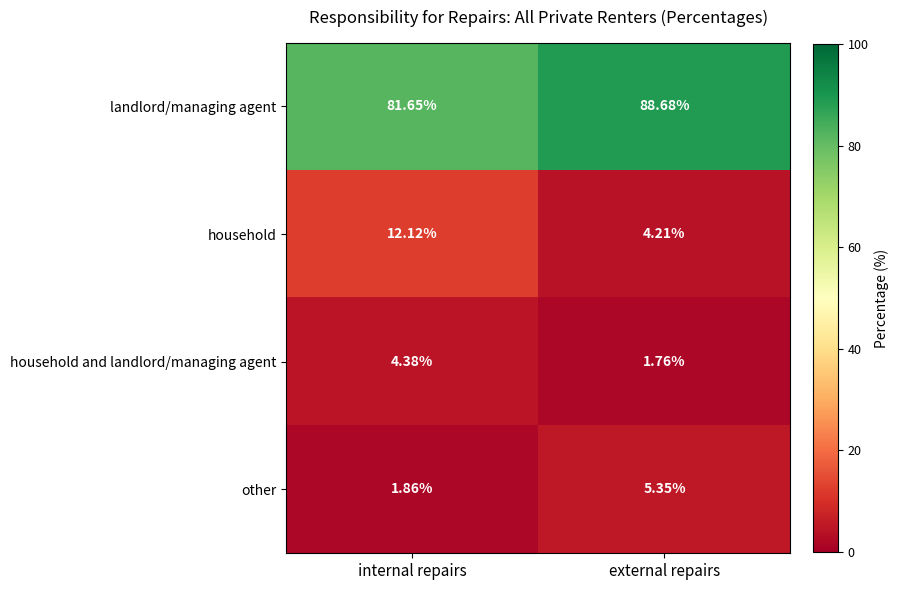

Where does the other series first go above 5?

external repairs